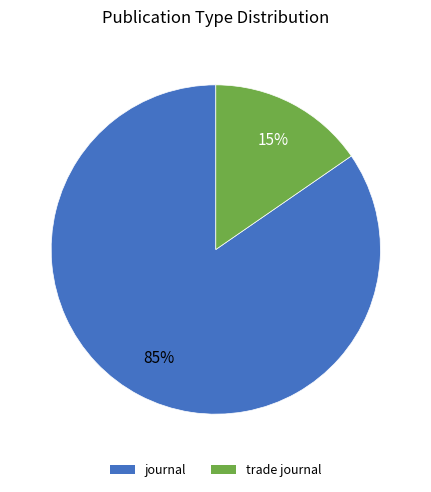

Which slice is the smallest?

trade journal